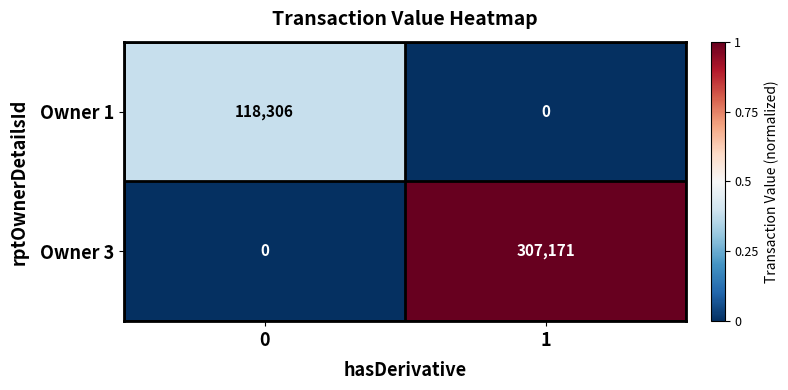

Is it true that Owner 1 equals 118306 at 0?

True